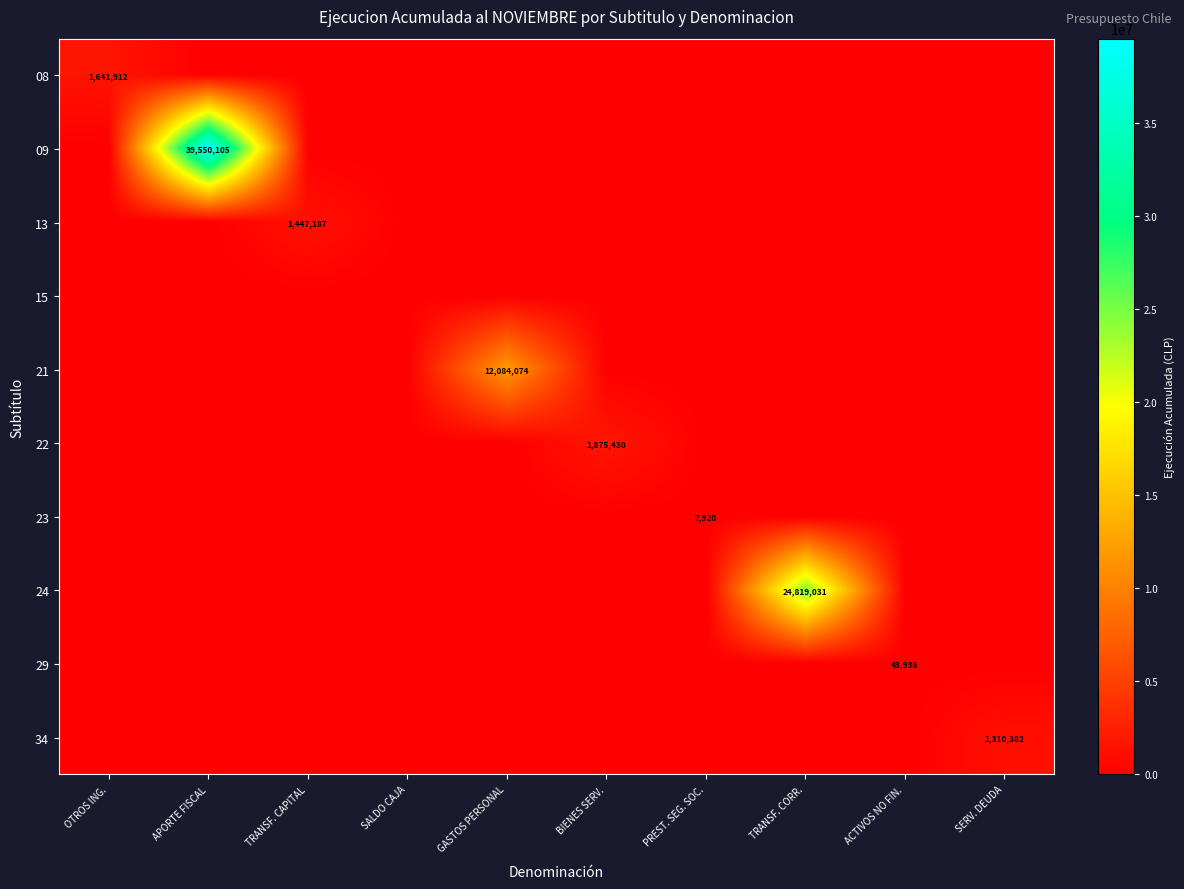

At which category is the sum across all series the highest?

APORTE FISCAL